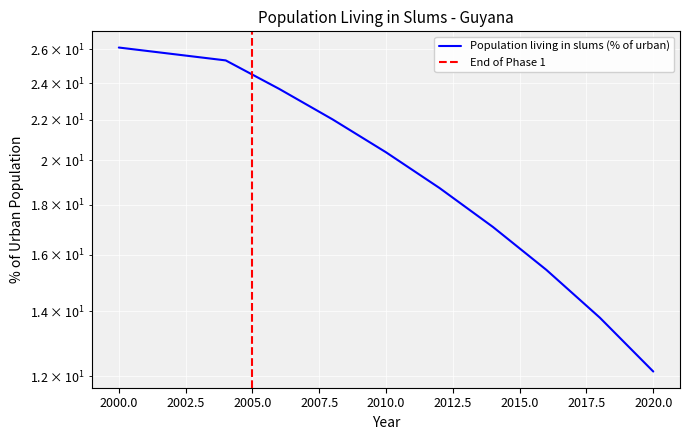

The chart shows a value of 20.4 at 2010. True or false?

True